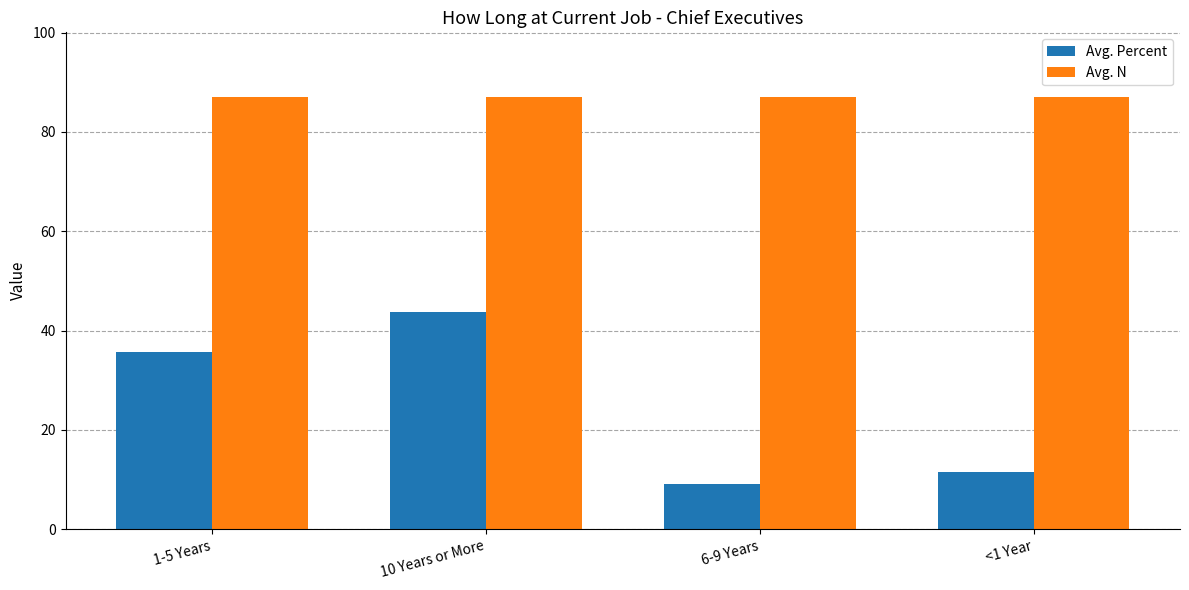

Read the Avg. N value at 10 Years or More.

87.0